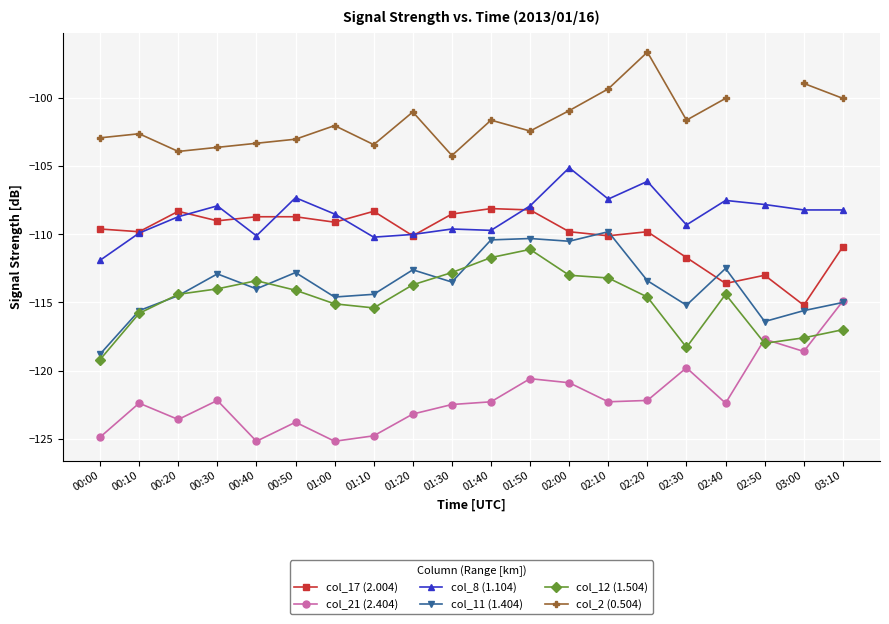

List the labels in order of col_21 (2.404) value, largest first.

03:10, 02:50, 03:00, 02:30, 01:50, 02:00, 00:30, 02:20, 01:40, 02:10, 00:10, 02:40, 01:30, 01:20, 00:20, 00:50, 01:10, 00:00, 00:40, 01:00